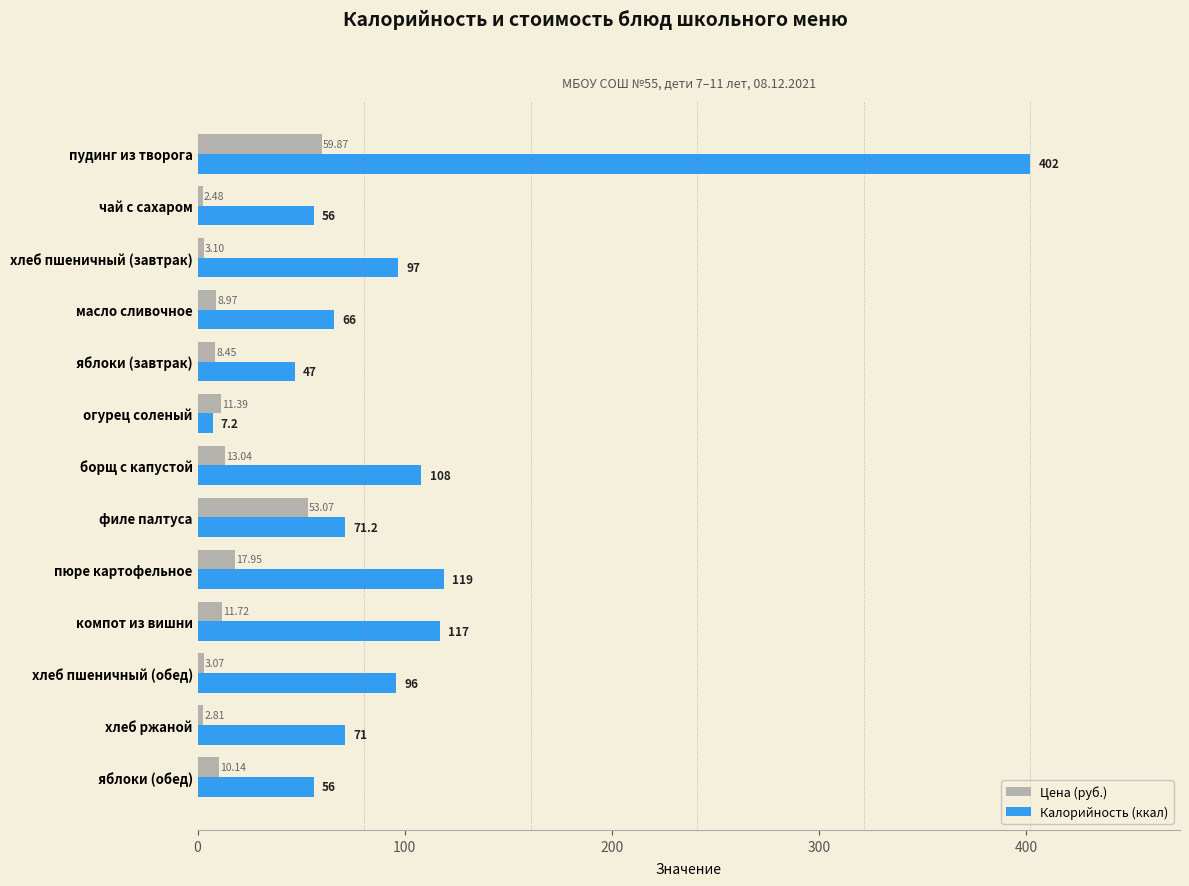

What is the total value across all series at яблоки (обед)?

66.1